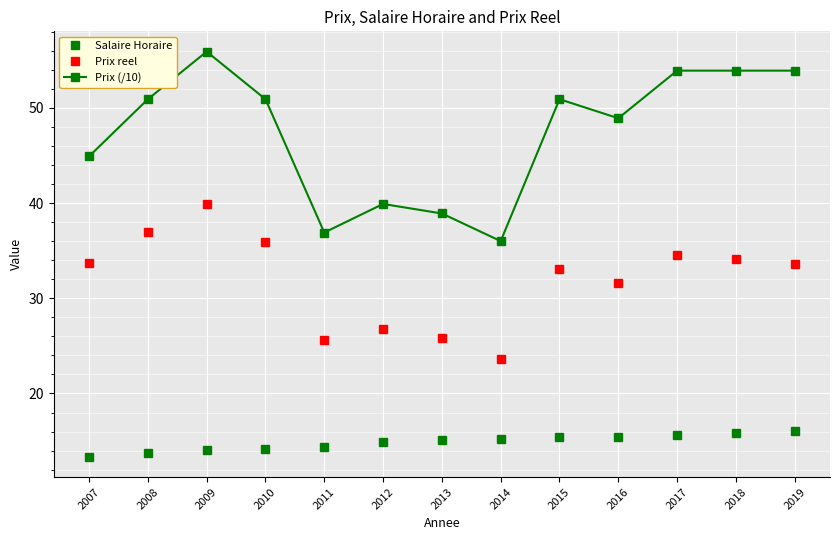

True or false: Prix reel has more than 0 points higher than both neighbors.

True